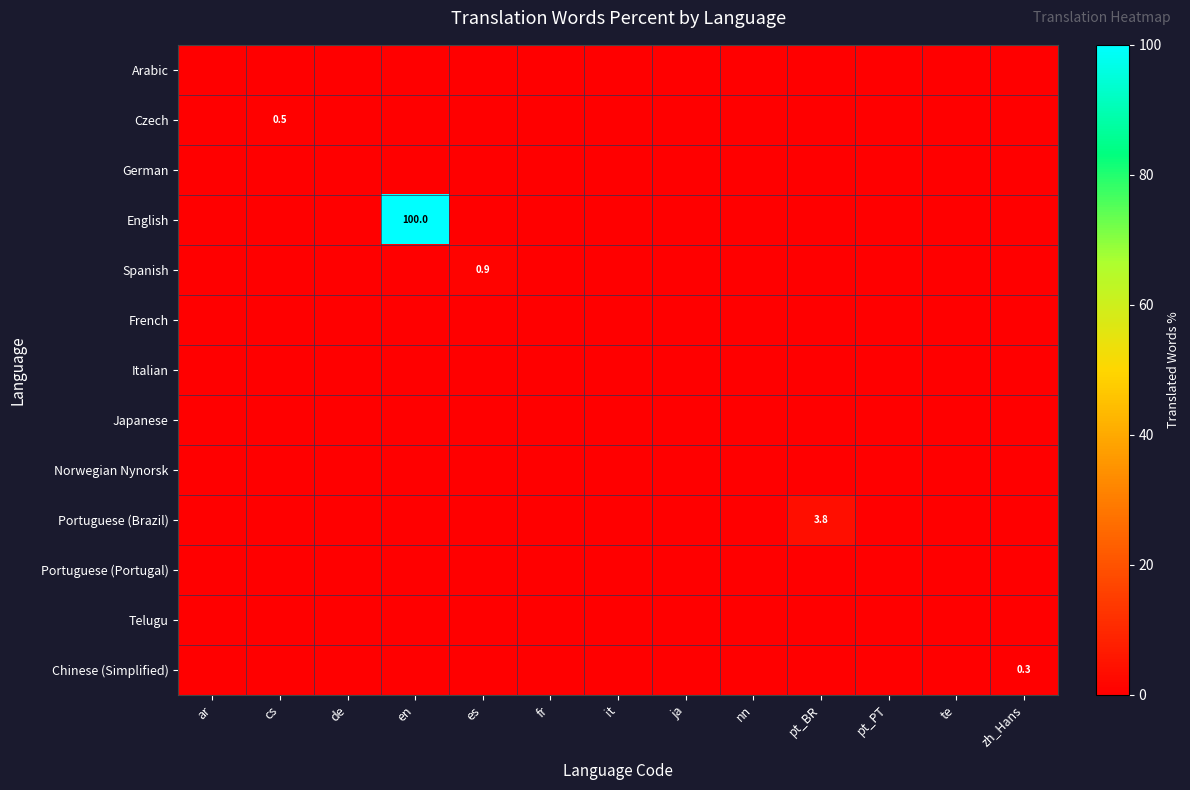

Between ja and de, which is larger?

ja